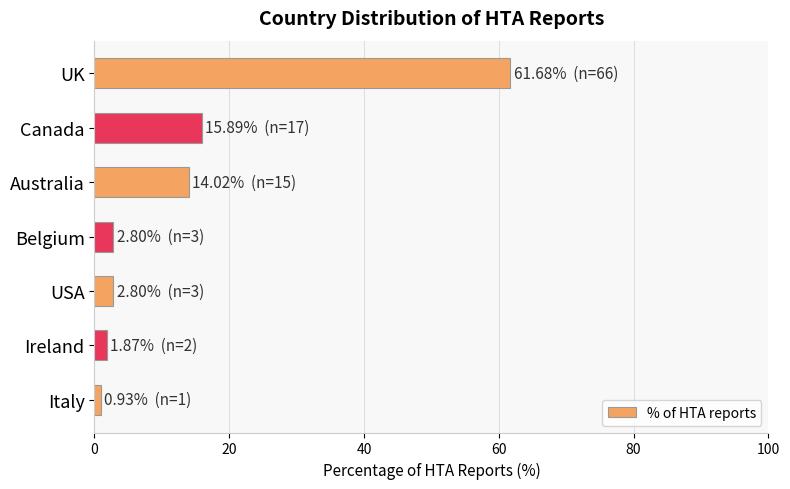

Approximately how many times larger is the value at Australia compared to Canada?

0.9